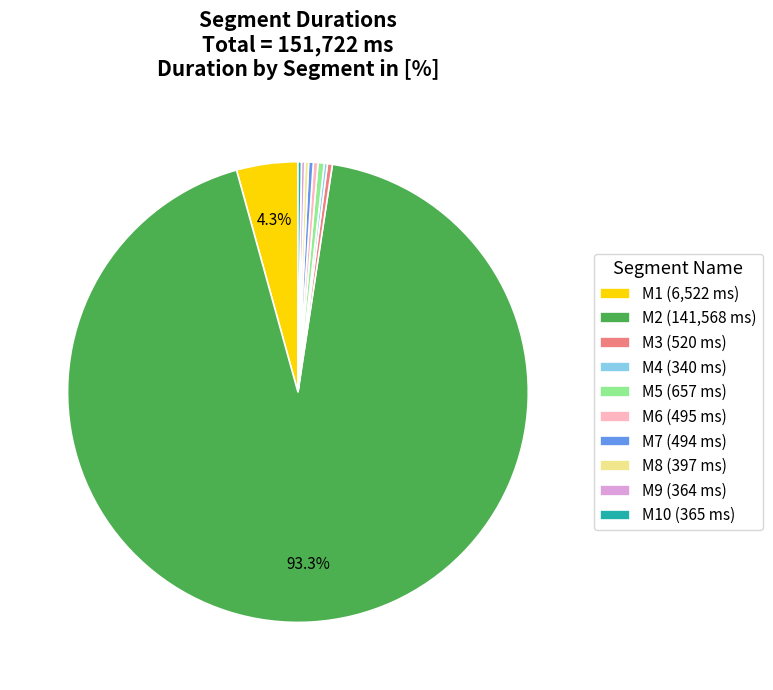

Which category accounts for the majority?

M2 (141,568 ms)